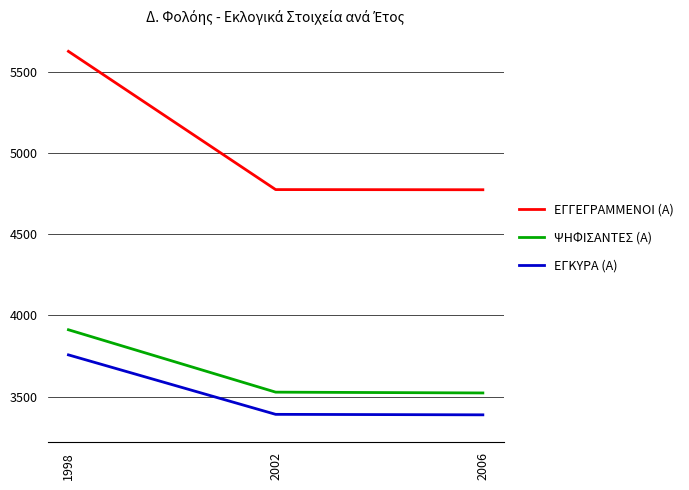

How many lines are shown in the chart?

3